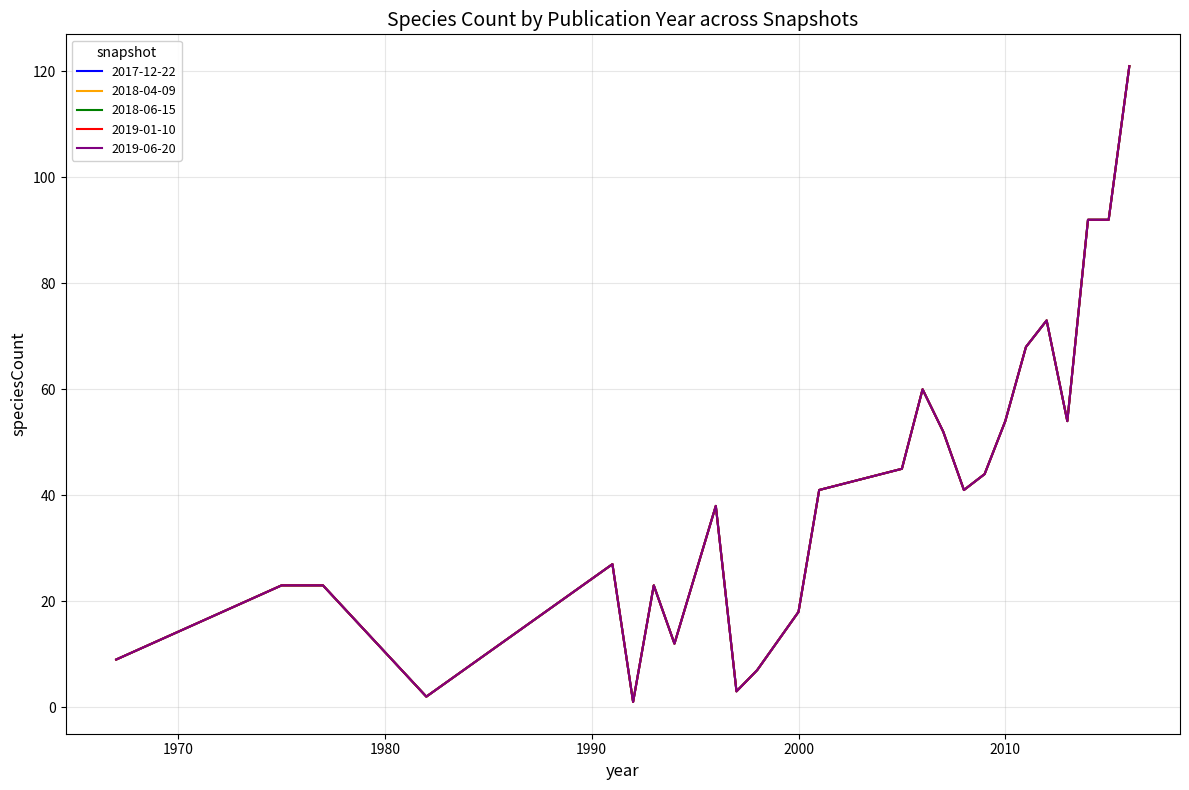

How many interior local peaks does the 2018-06-15 series have?

5